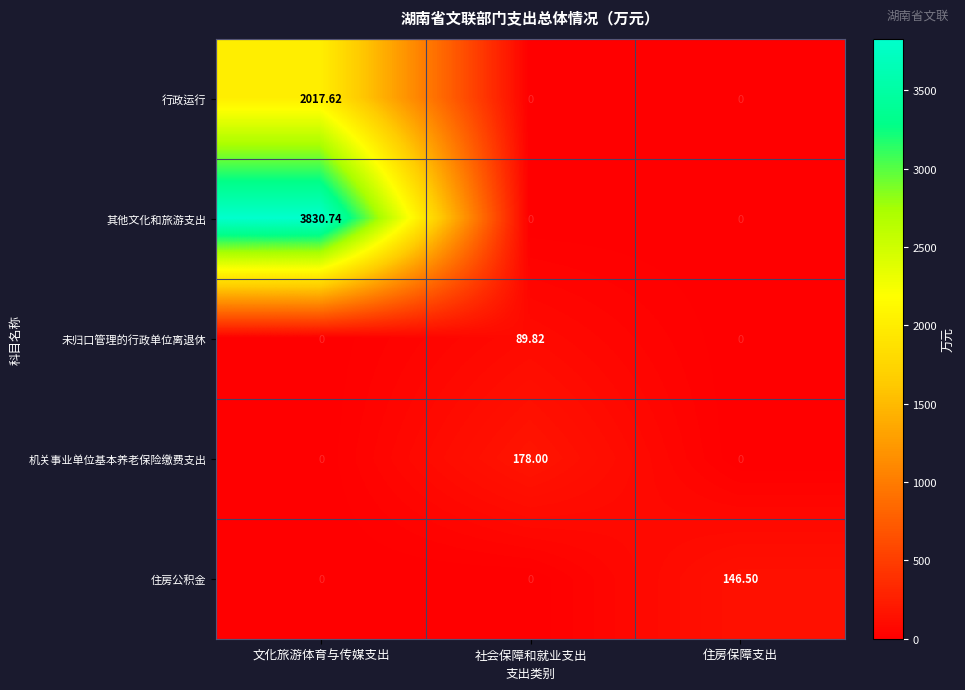

Which category has the highest value in the 未归口管理的行政单位离退休 series?

社会保障和就业支出